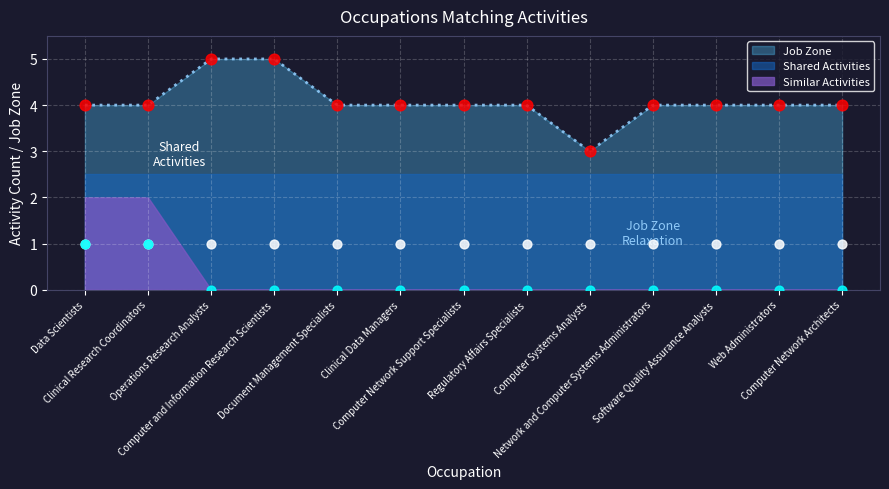

Between Computer Systems Analysts and Computer and Information Research Scientists, which is larger?

Computer Systems Analysts